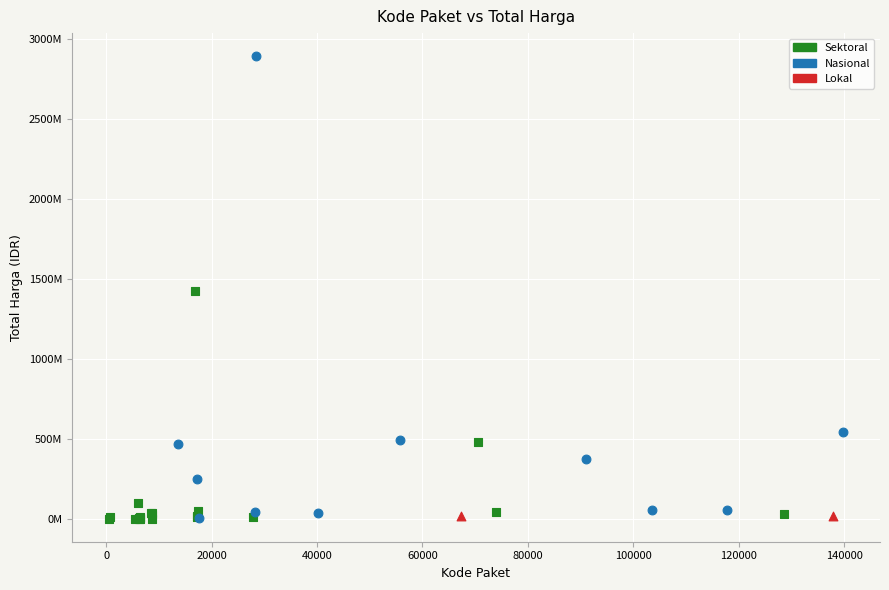

Which series reaches the maximum Y coordinate?

Nasional